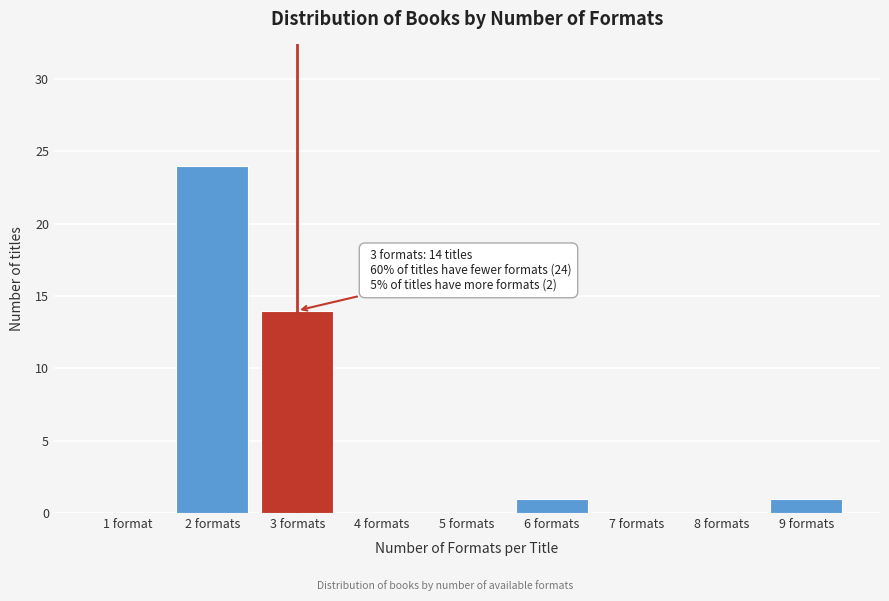

Reading right to left, list all the values displayed in this chart.

9 formats=1	8 formats=0	7 formats=0	6 formats=1	5 formats=0	4 formats=0	3 formats=14	2 formats=24	1 format=0